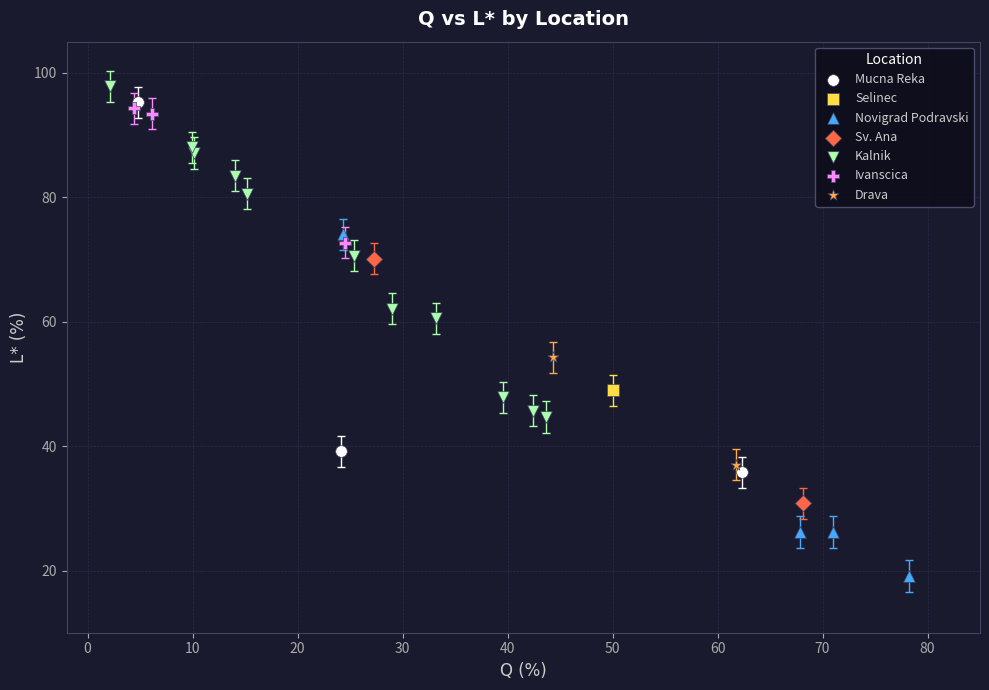

What are all the series names shown in the legend?

Mucna Reka, Selinec, Novigrad Podravski, Sv. Ana, Kalnik, Ivanscica, Drava